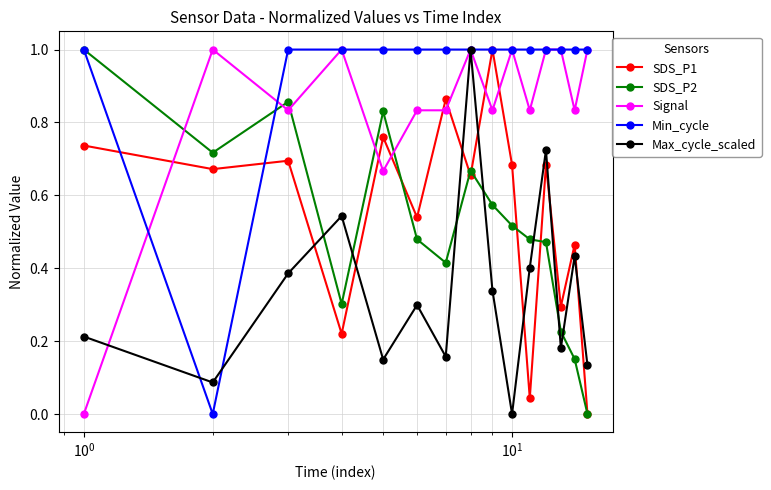

How many intersections are there between SDS_P2 and Max_cycle_scaled?

7